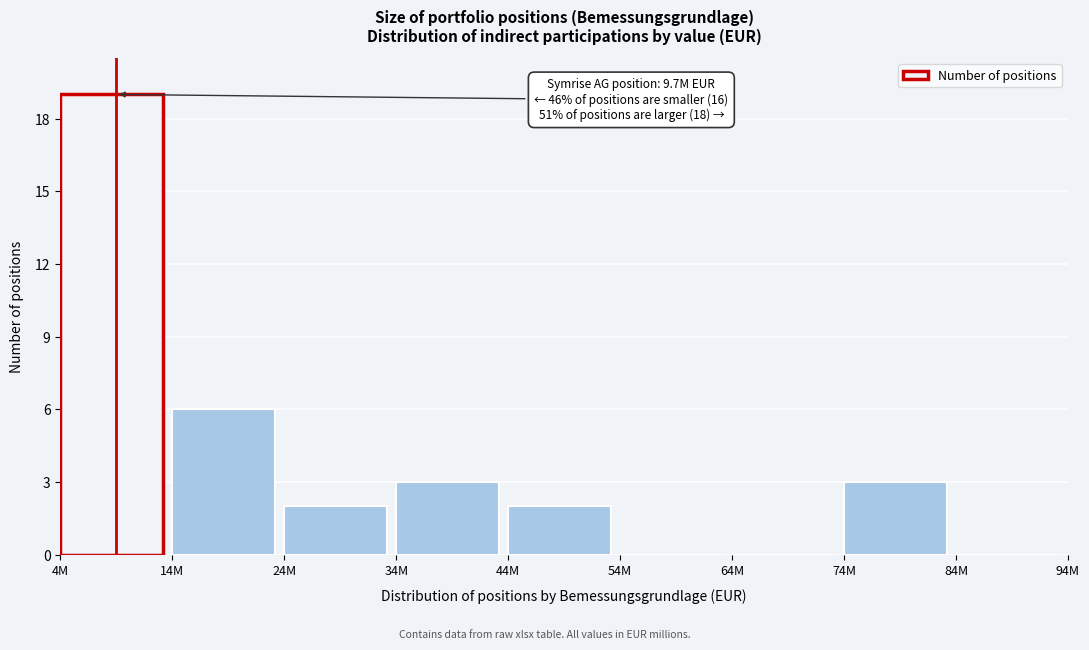

Reading left to right, list all the values displayed in this chart.

4M=19	14M=6	24M=2	34M=3	44M=2	54M=0	64M=0	74M=3	84M=0